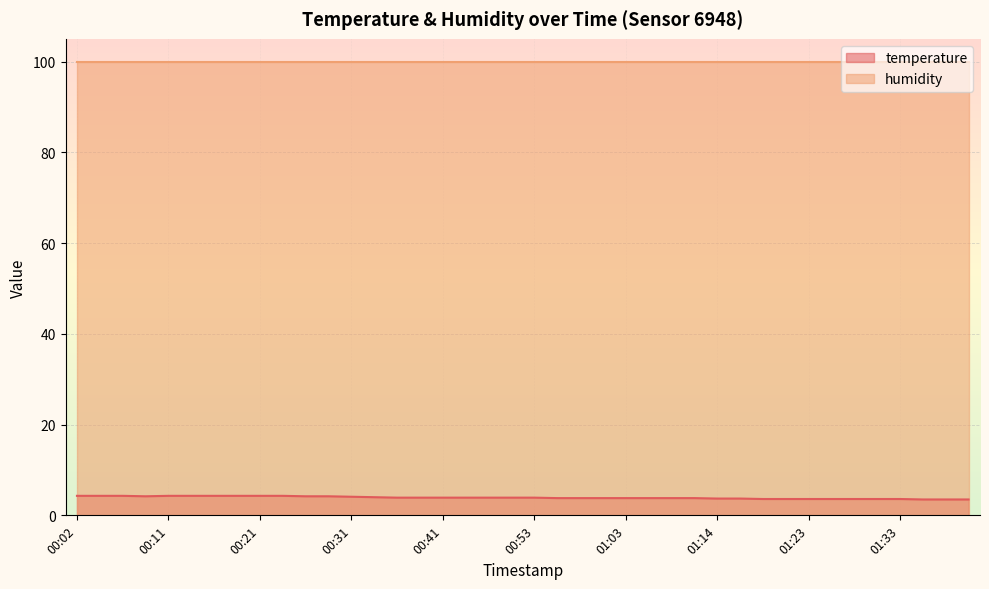

Approximately how many times larger is the value at 01:26 compared to 00:14?

0.8